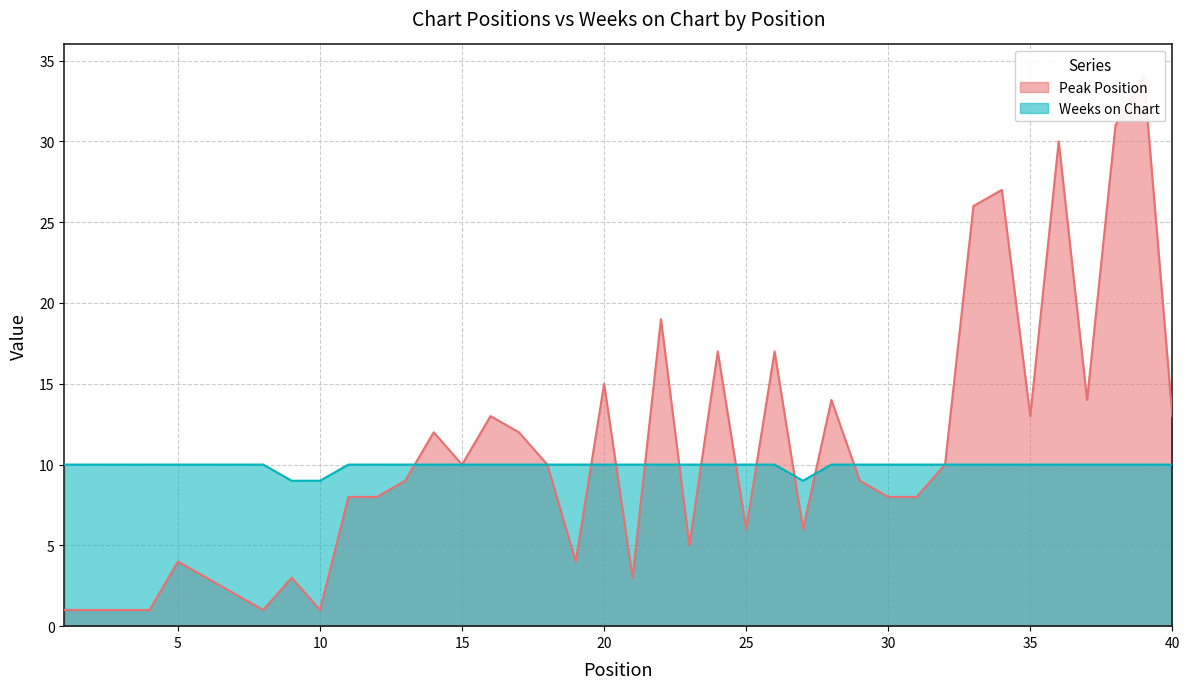

Is the value of Peak Position at 7 greater than the value of Weeks on Chart at 21?

No